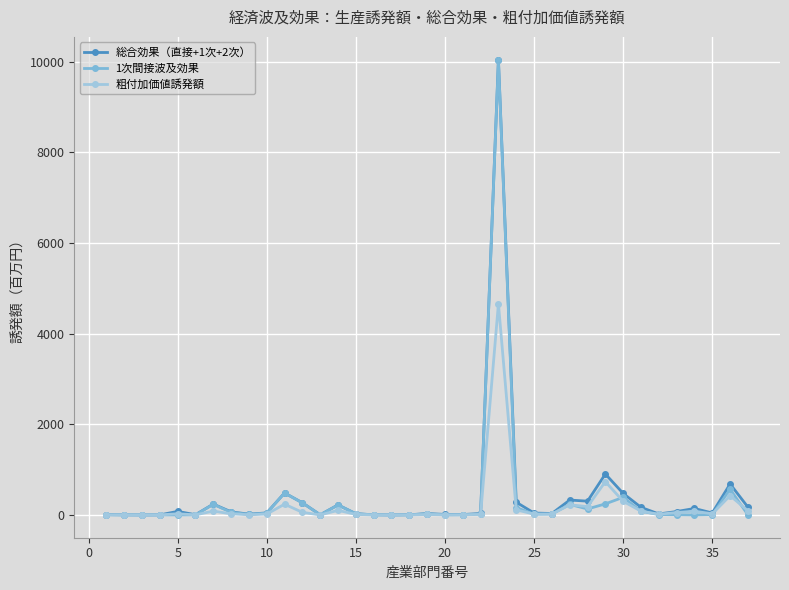

What is the highest value of the 粗付加価値誘発額 series?

4657.1